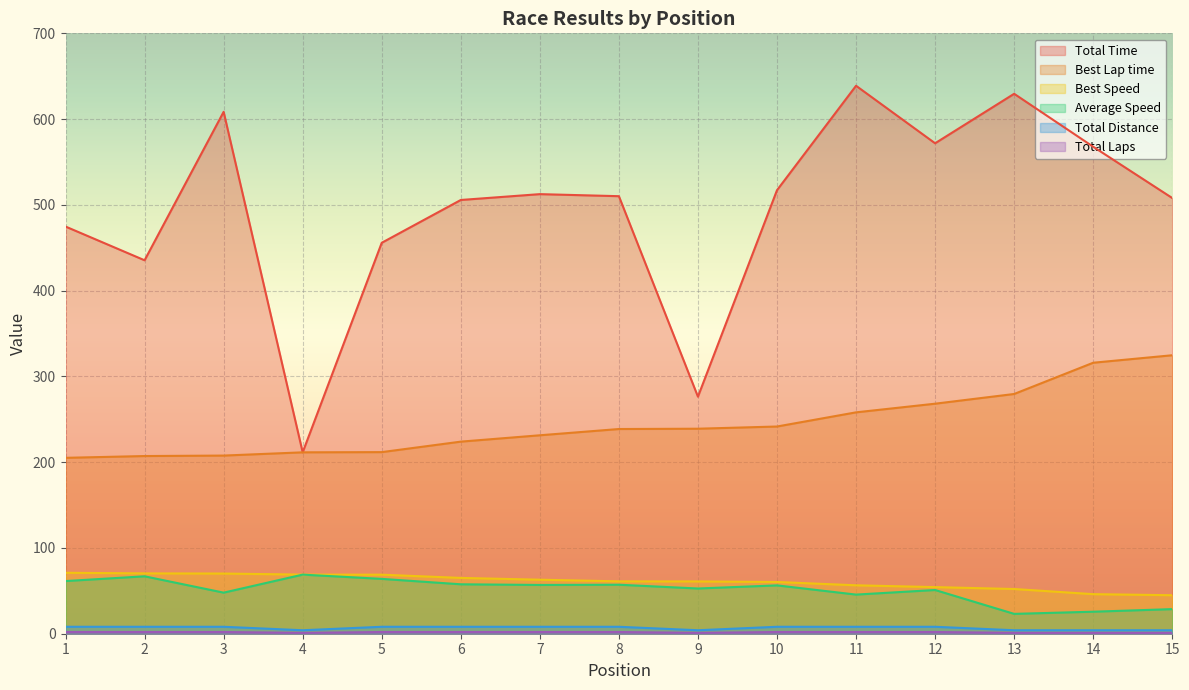

Between 6 and 9, which series saw the biggest shift?

Total Time